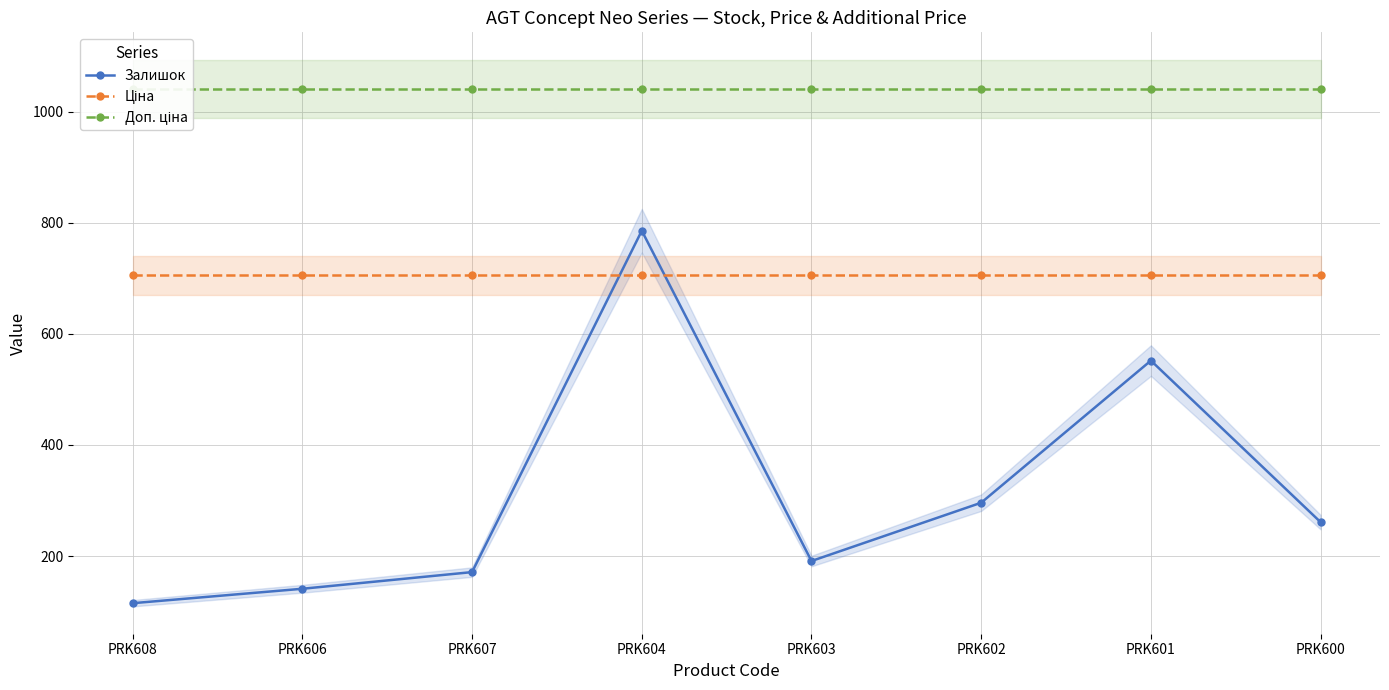

Reading left to right, extract all data points from this chart.

Залишок: 115.0	141.0	171.0	786.0	191.0	296.0	552.0	261.0
Ціна: 705.5	705.5	705.5	705.5	705.5	705.5	705.5	705.5
Доп. ціна: 1042.0	1042.0	1042.0	1042.0	1042.0	1042.0	1042.0	1042.0